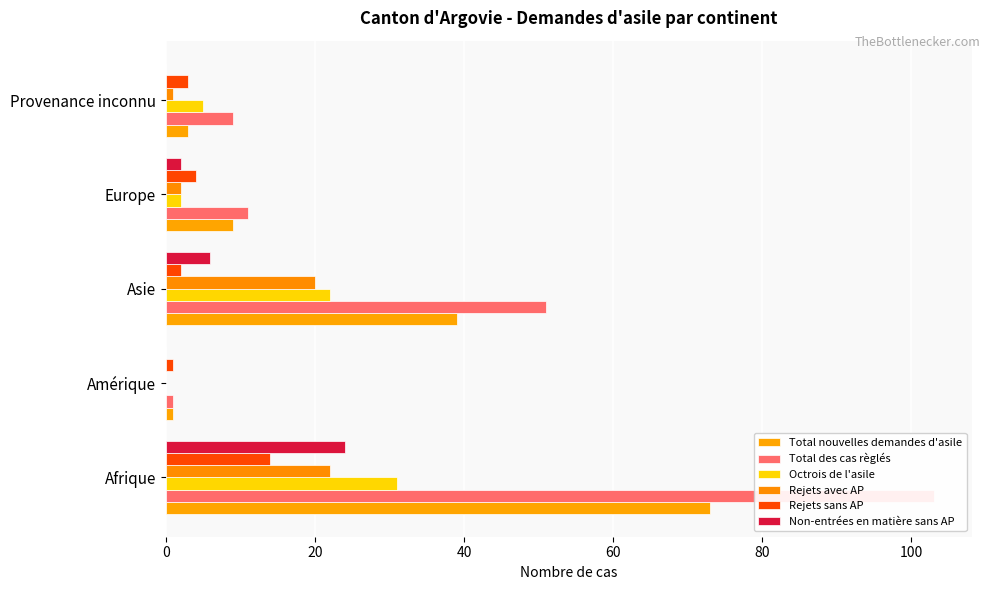

Reading right to left, list all the values displayed in this chart.

Total nouvelles demandes d'asile: 3	9	39	1	73
Total des cas règlés: 9	11	51	1	103
Octrois de l'asile: 5	2	22	0	31
Rejets avec AP: 1	2	20	0	22
Rejets sans AP: 3	4	2	1	14
Non-entrées en matière sans AP: 0	2	6	0	24